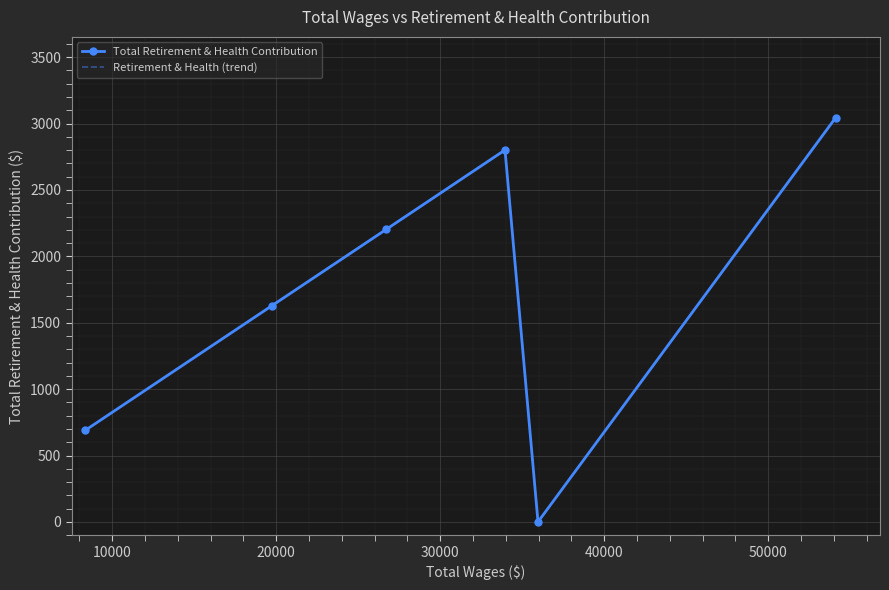

True or false: Retirement & Health (trend) and Total Retirement & Health Contribution intersect in this chart.

False